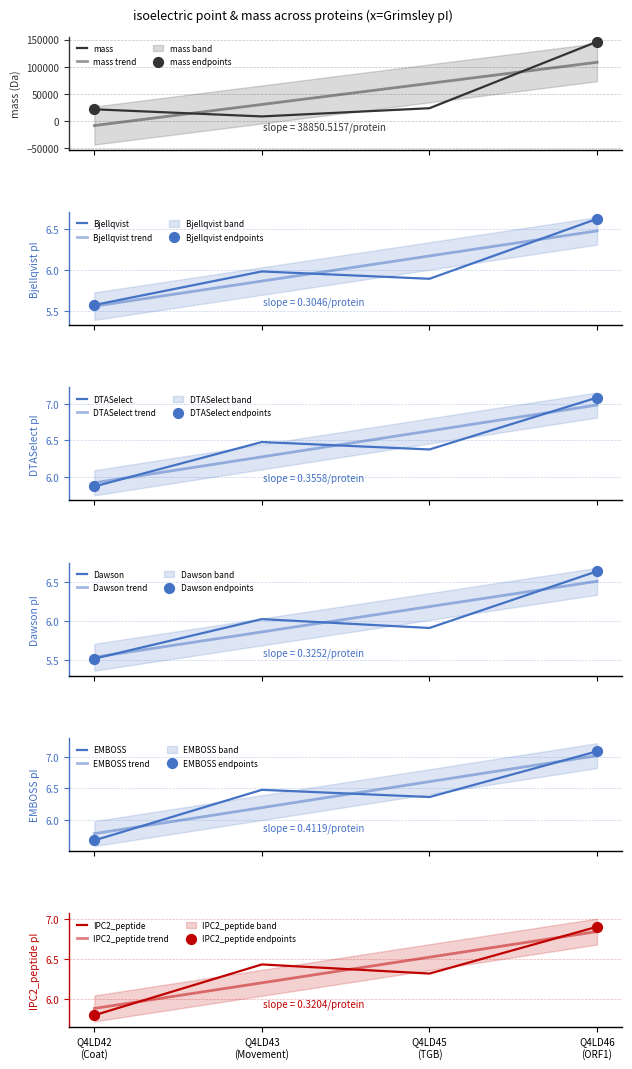

Which series contains the lowest Y value?

Dawson